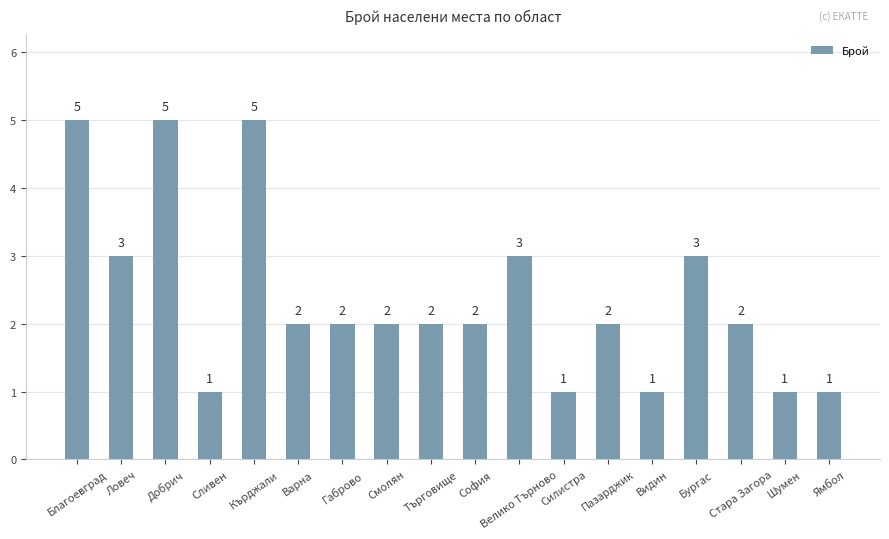

How many data points are less than 2?

5